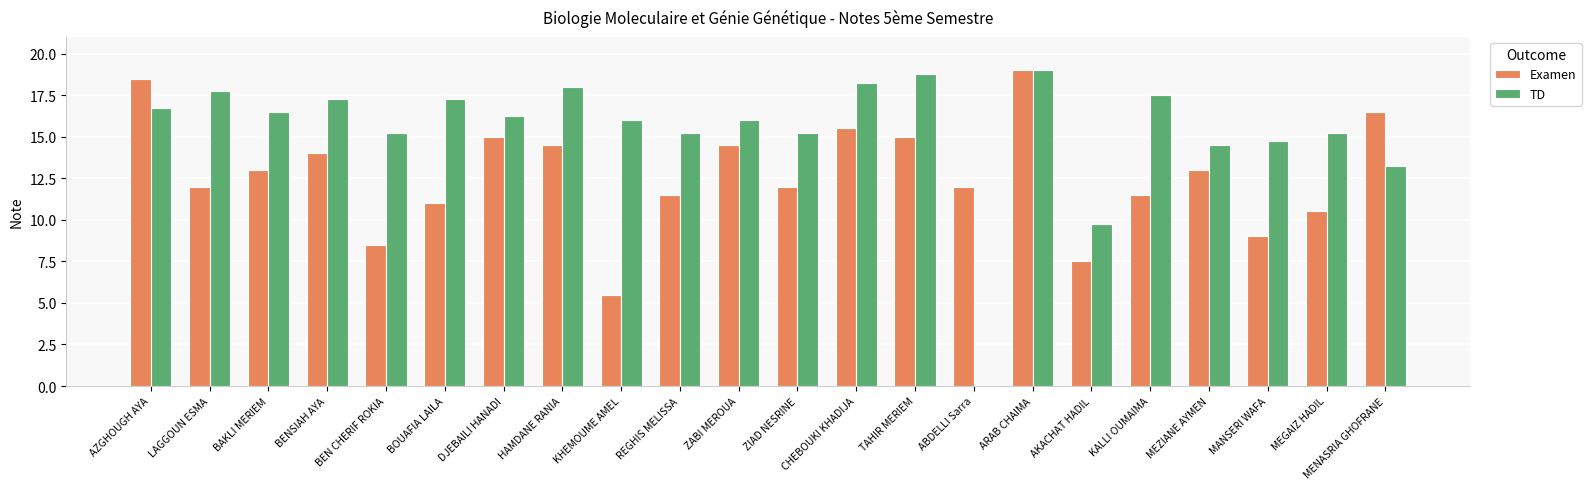

Which series changed the most between ABDELLI Sarra and ARAB CHAIMA?

TD